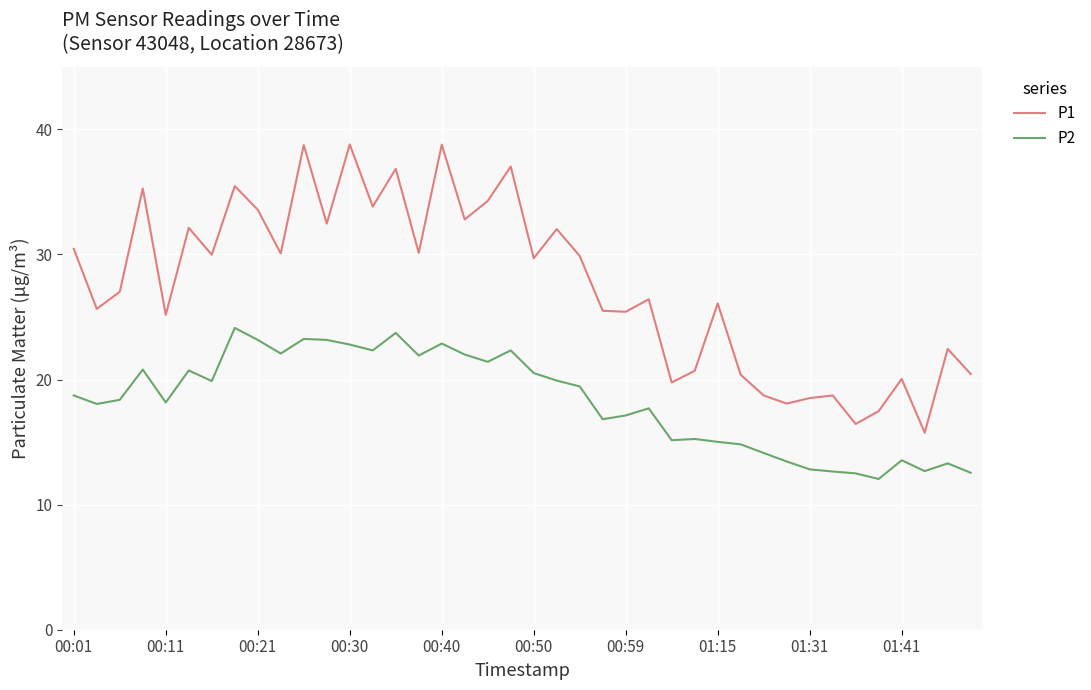

What are all the series names shown in the legend?

P1, P2